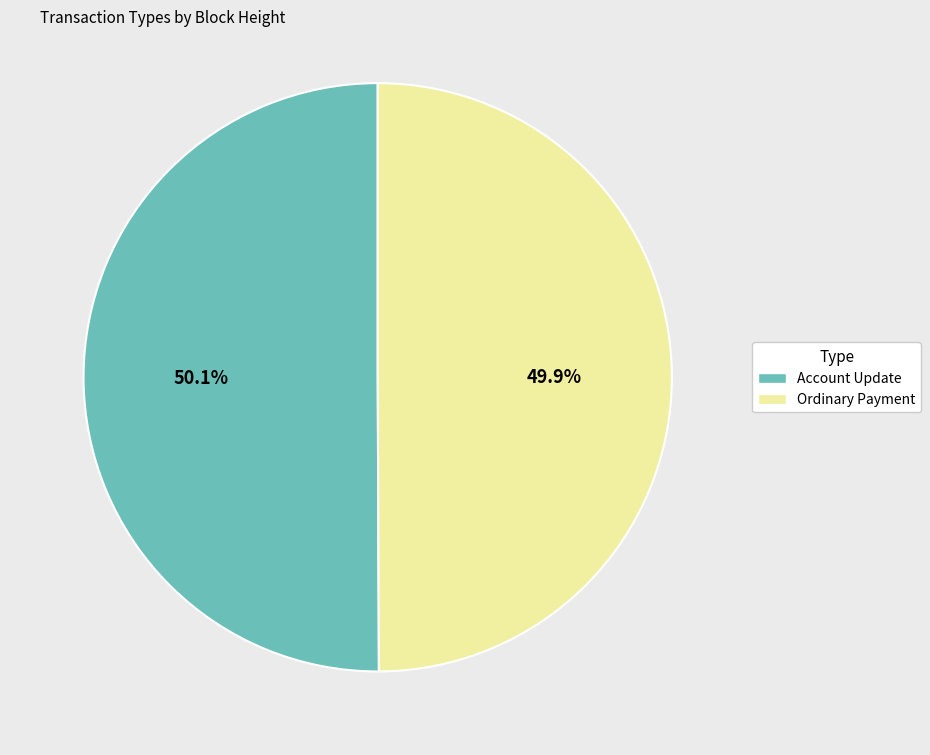

The Ordinary Payment slice represents 59% of the pie. True or false?

False